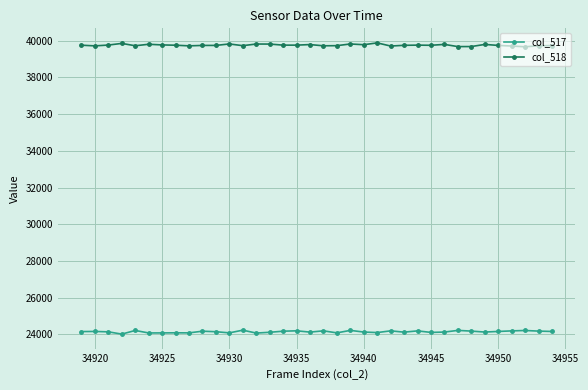

True or false: col_517 and col_518 intersect in this chart.

False